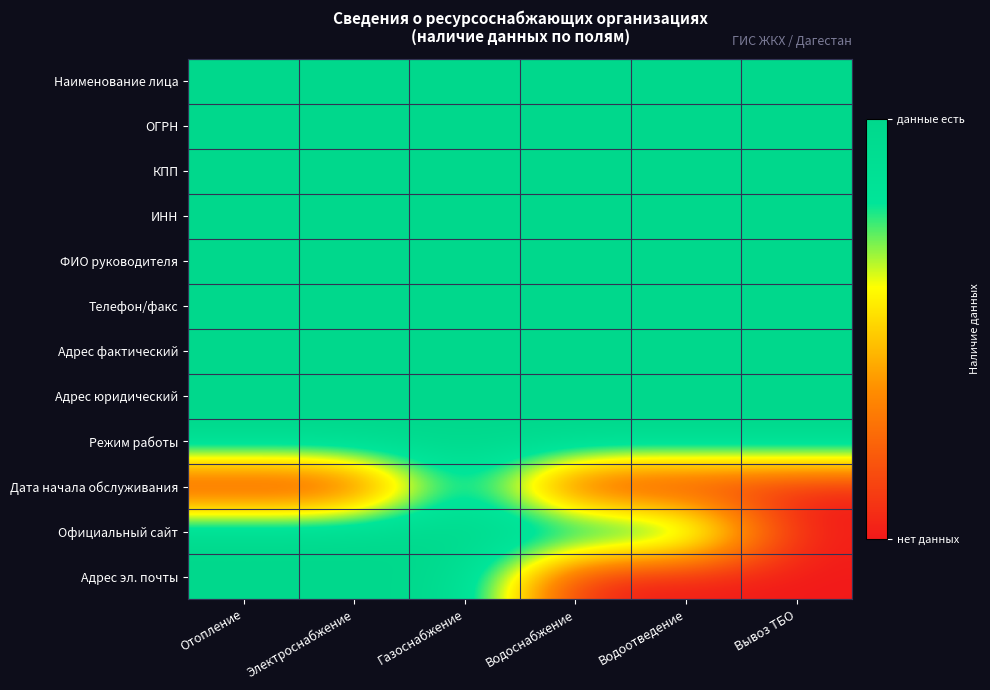

Reading right to left, list all the values displayed in this chart.

Наименование лица: Вывоз ТБО=1	Водоотведение=1	Водоснабжение=1	Газоснабжение=1	Электроснабжение=1	Отопление=1
ОГРН: Вывоз ТБО=1	Водоотведение=1	Водоснабжение=1	Газоснабжение=1	Электроснабжение=1	Отопление=1
КПП: Вывоз ТБО=1	Водоотведение=1	Водоснабжение=1	Газоснабжение=1	Электроснабжение=1	Отопление=1
ИНН: Вывоз ТБО=1	Водоотведение=1	Водоснабжение=1	Газоснабжение=1	Электроснабжение=1	Отопление=1
ФИО руководителя: Вывоз ТБО=1	Водоотведение=1	Водоснабжение=1	Газоснабжение=1	Электроснабжение=1	Отопление=1
Телефон/факс: Вывоз ТБО=1	Водоотведение=1	Водоснабжение=1	Газоснабжение=1	Электроснабжение=1	Отопление=1
Адрес фактический: Вывоз ТБО=1	Водоотведение=1	Водоснабжение=1	Газоснабжение=1	Электроснабжение=1	Отопление=1
Адрес юридический: Вывоз ТБО=1	Водоотведение=1	Водоснабжение=1	Газоснабжение=1	Электроснабжение=1	Отопление=1
Режим работы: Вывоз ТБО=1	Водоотведение=1	Водоснабжение=1	Газоснабжение=1	Электроснабжение=1	Отопление=1
Дата начала обслуживания: Вывоз ТБО=0	Водоотведение=0	Водоснабжение=0	Газоснабжение=1	Электроснабжение=0	Отопление=0
Официальный сайт: Вывоз ТБО=0	Водоотведение=1	Водоснабжение=1	Газоснабжение=1	Электроснабжение=1	Отопление=1
Адрес эл. почты: Вывоз ТБО=0	Водоотведение=0	Водоснабжение=0	Газоснабжение=1	Электроснабжение=1	Отопление=1